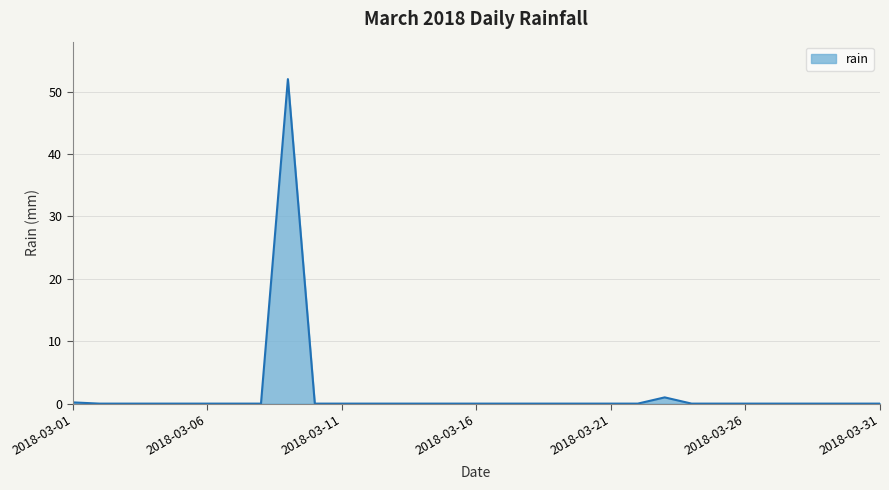

What is the difference between the maximum and minimum values?

52.0